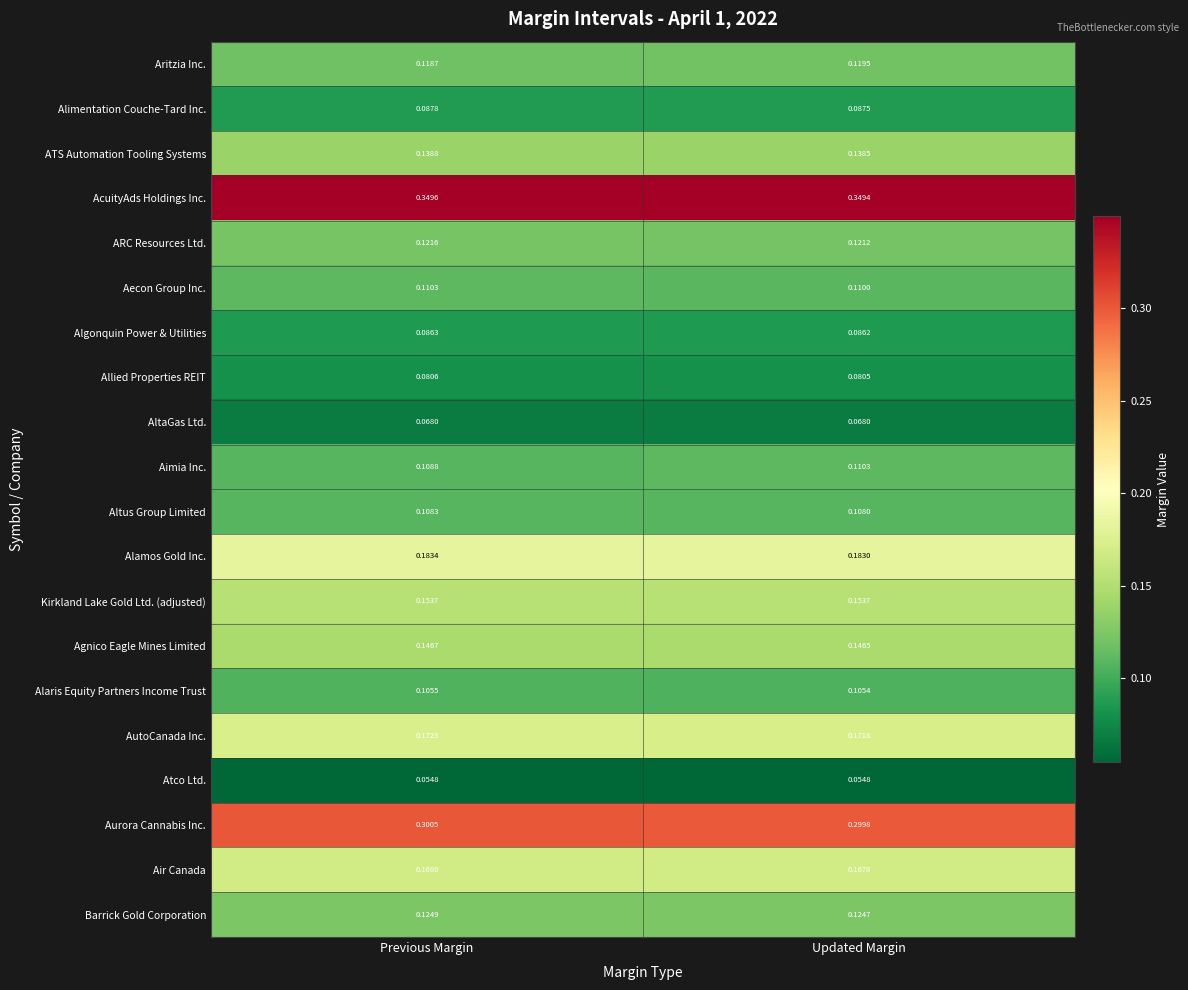

At which category is the sum across all series the highest?

Previous Margin